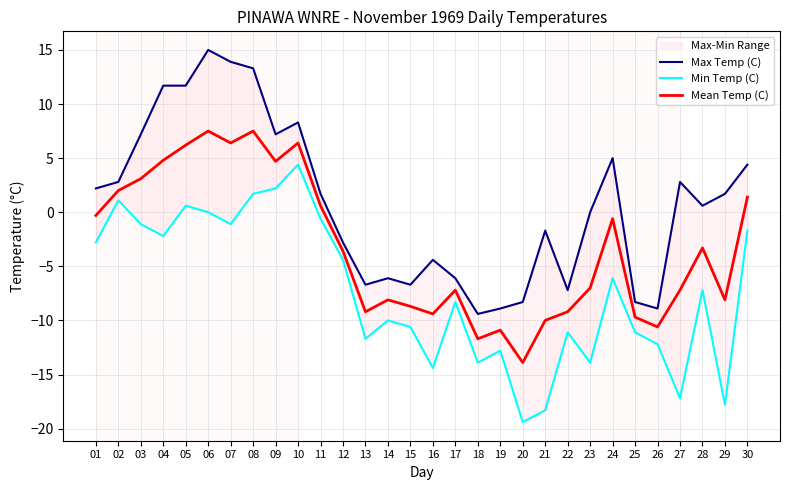

In Min Temp (C), how many points are lower than both neighbors (excluding endpoints)?

9